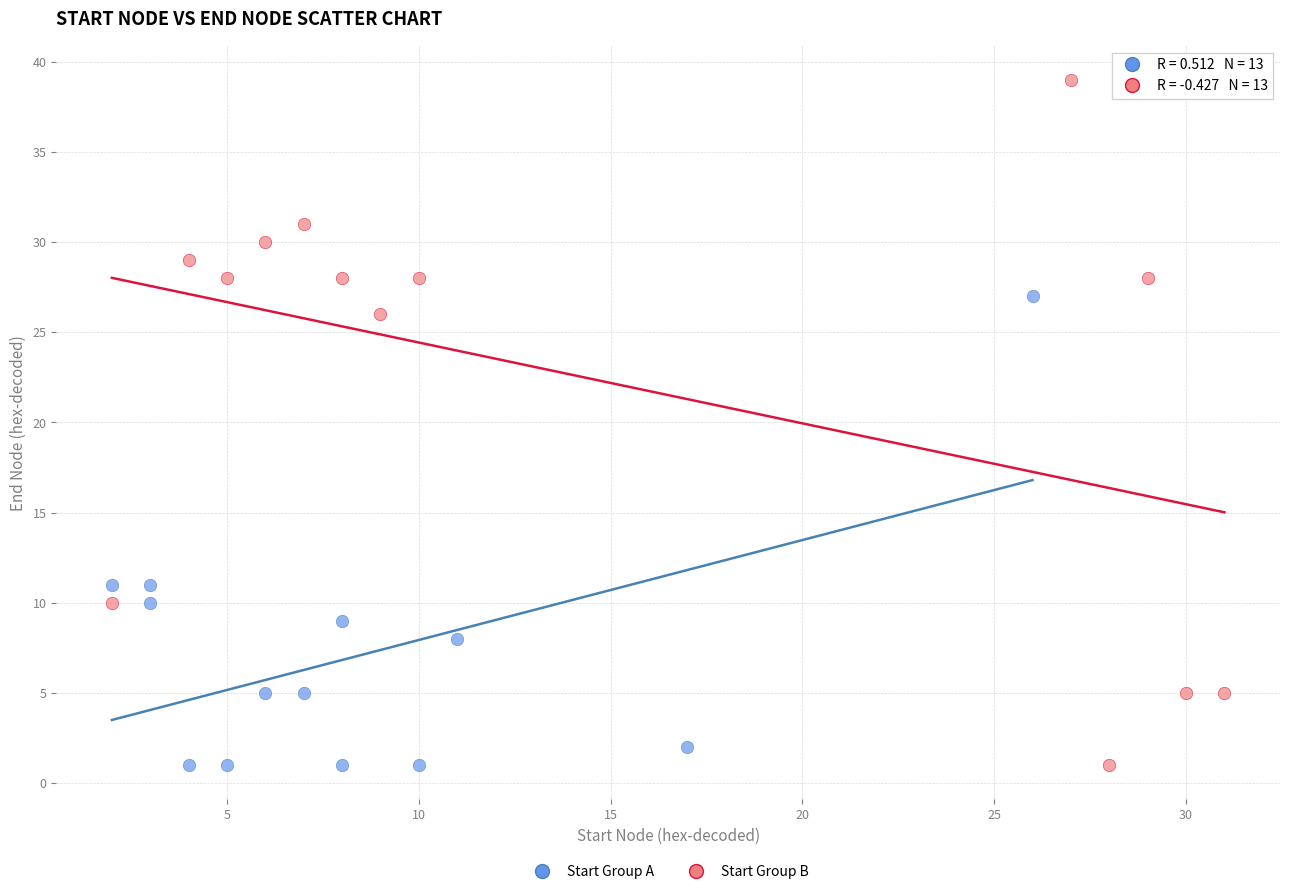

What are all the series names shown in the legend?

Start Group A, Start Group B